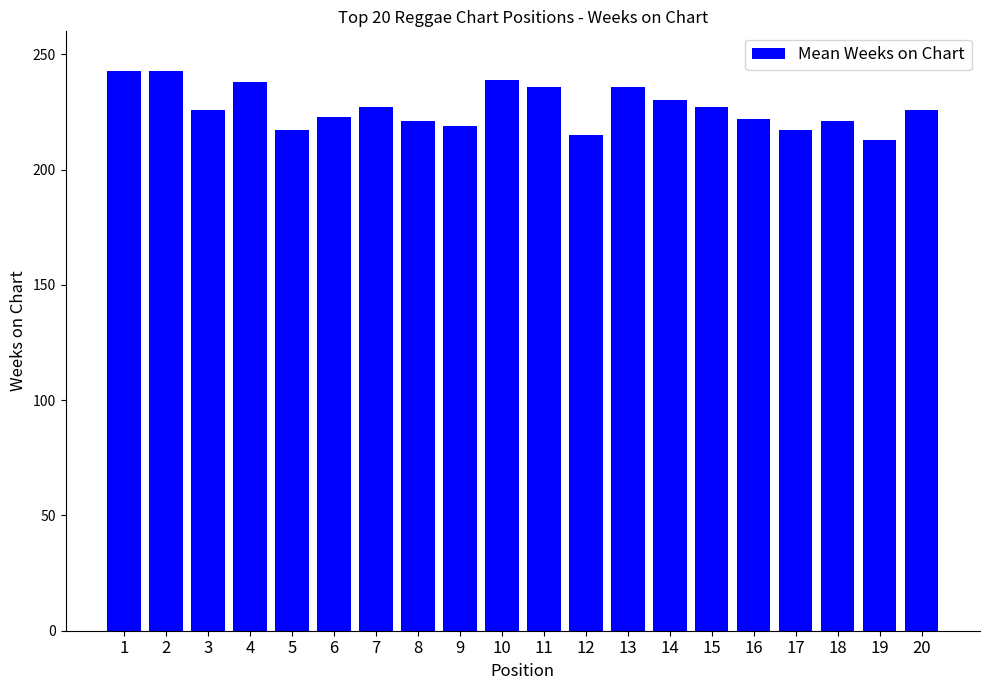

Are the bars horizontal?

No